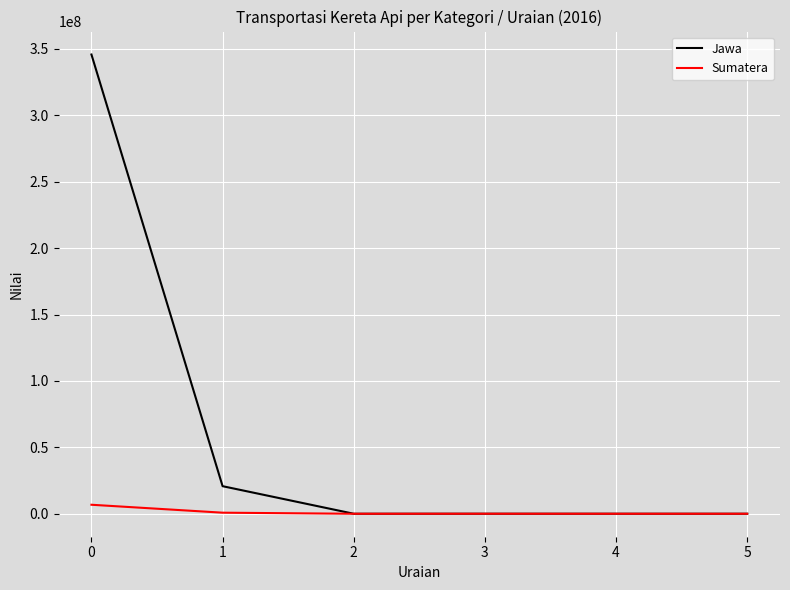

The value of Jawa at 0 is 345778103. True or false?

True